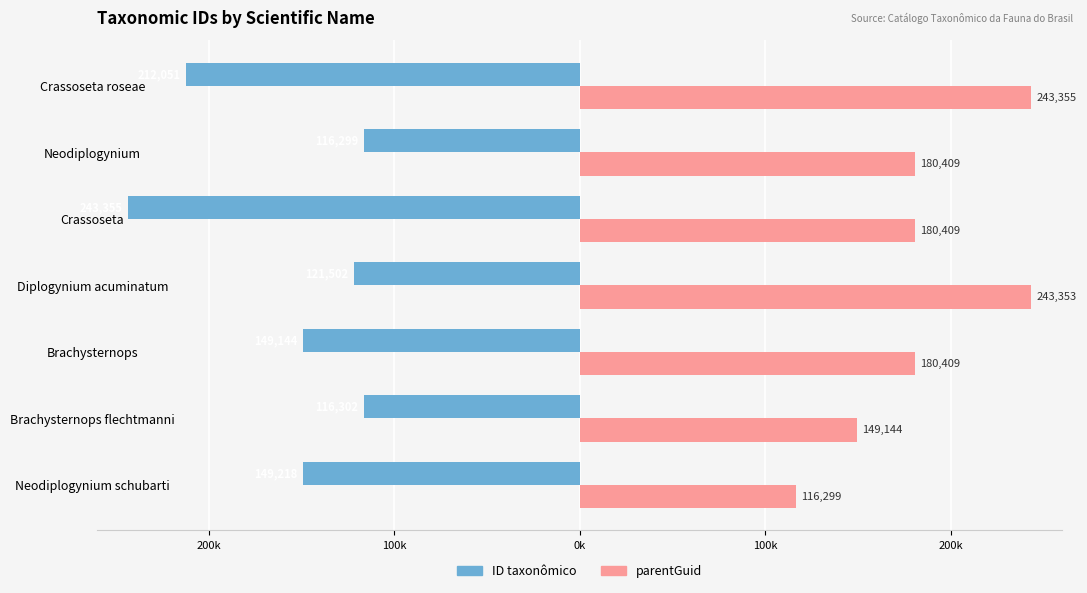

What are all the series names shown in the legend?

ID taxonômico, parentGuid